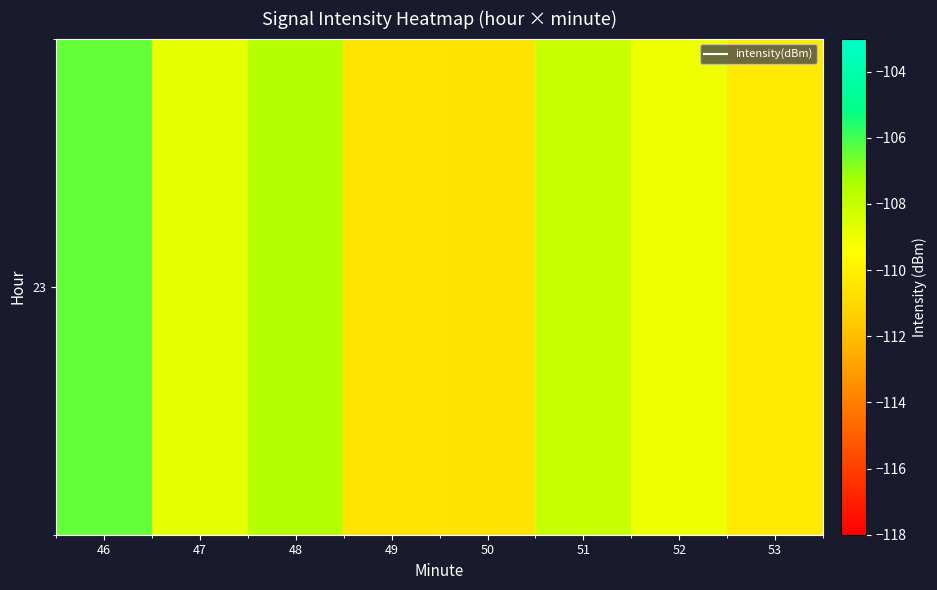

Which has a higher value, 51 or 53?

51